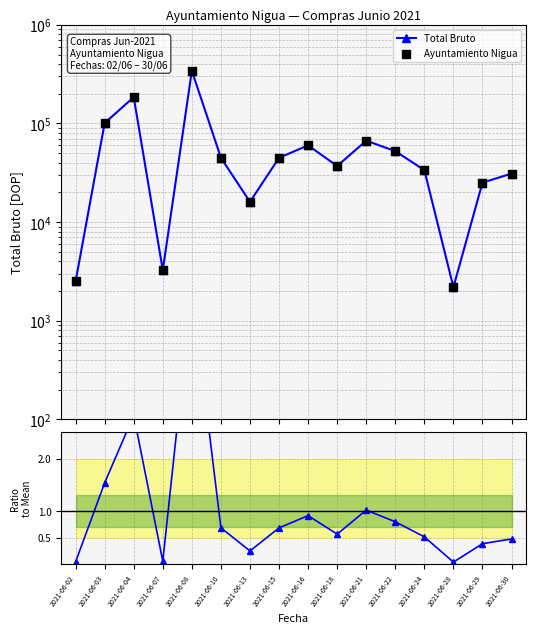

Which series has the largest total across all categories?

Total Bruto